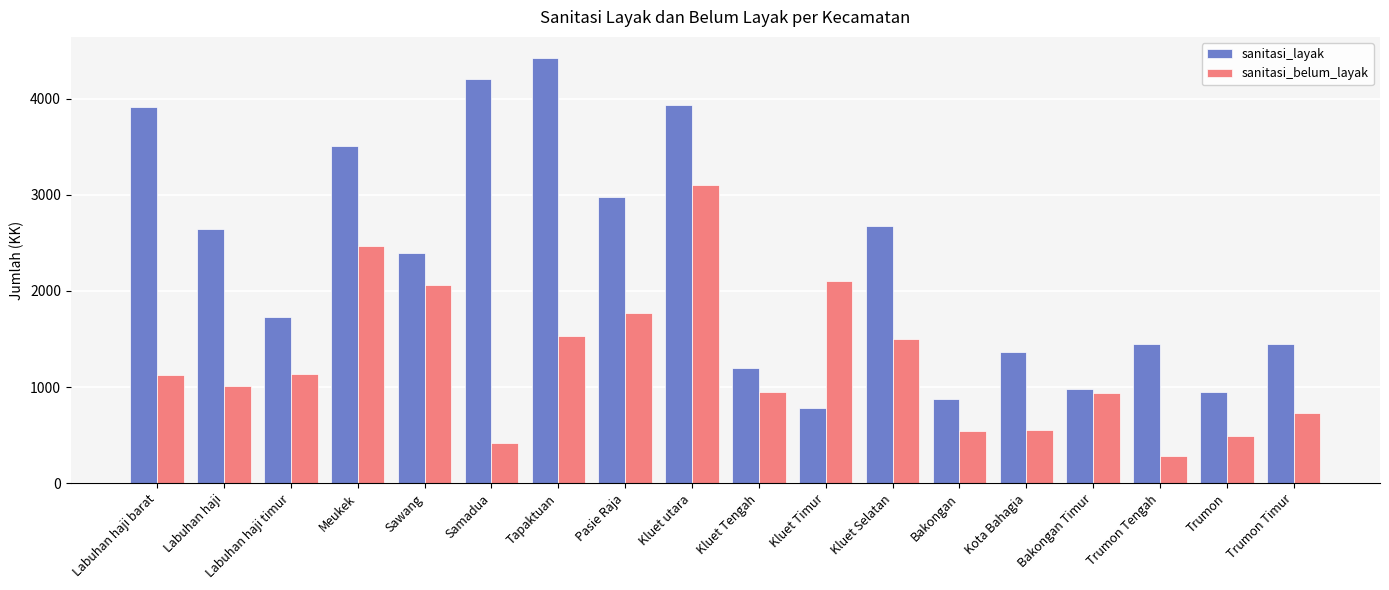

True or false: sanitasi_belum_layak has a value of 2065 at Sawang.

True